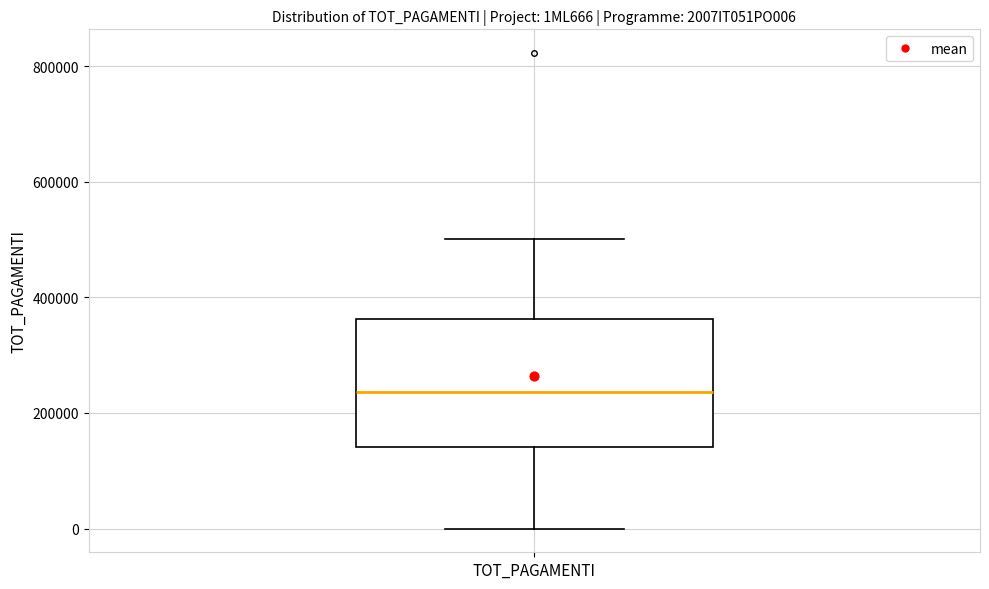

Where does the lower whisker of the box for TOT_PAGAMENTI end on the y-axis? The values are not printed on the chart, so give them approximately, as read against the axis.

0